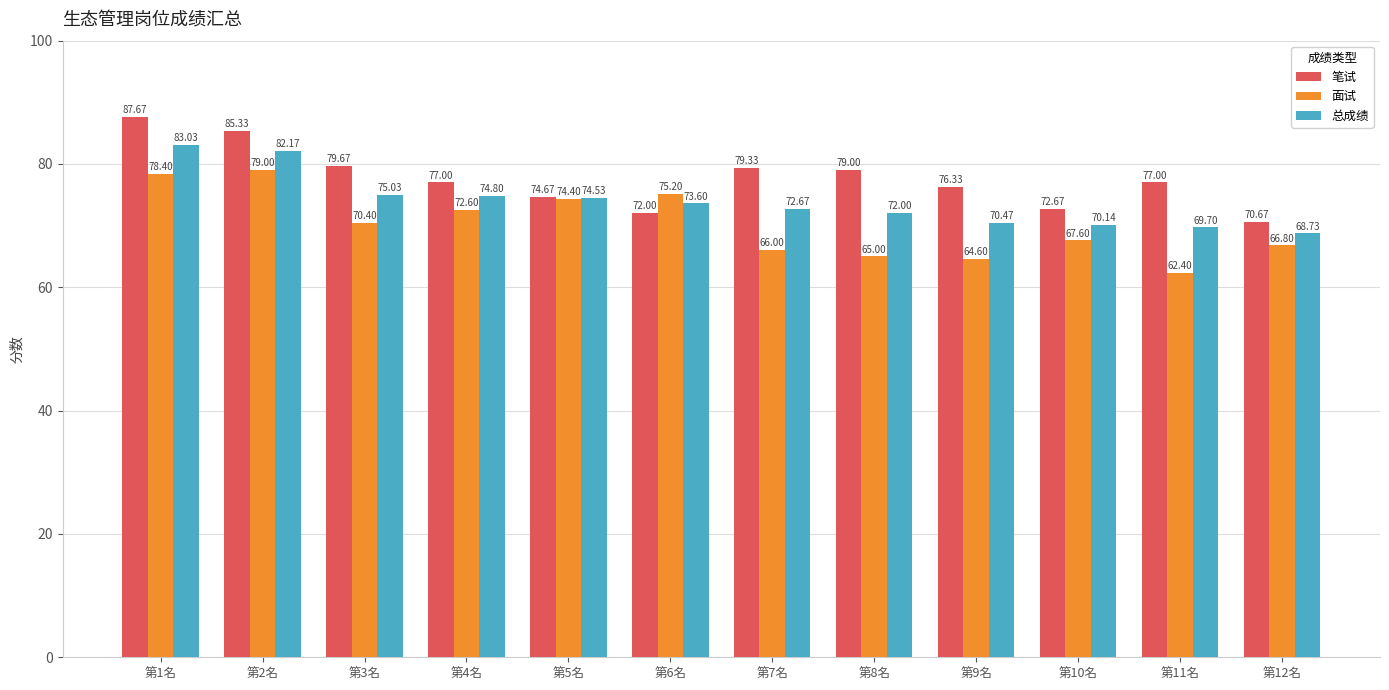

At which label does 面试 first exceed 70?

第1名